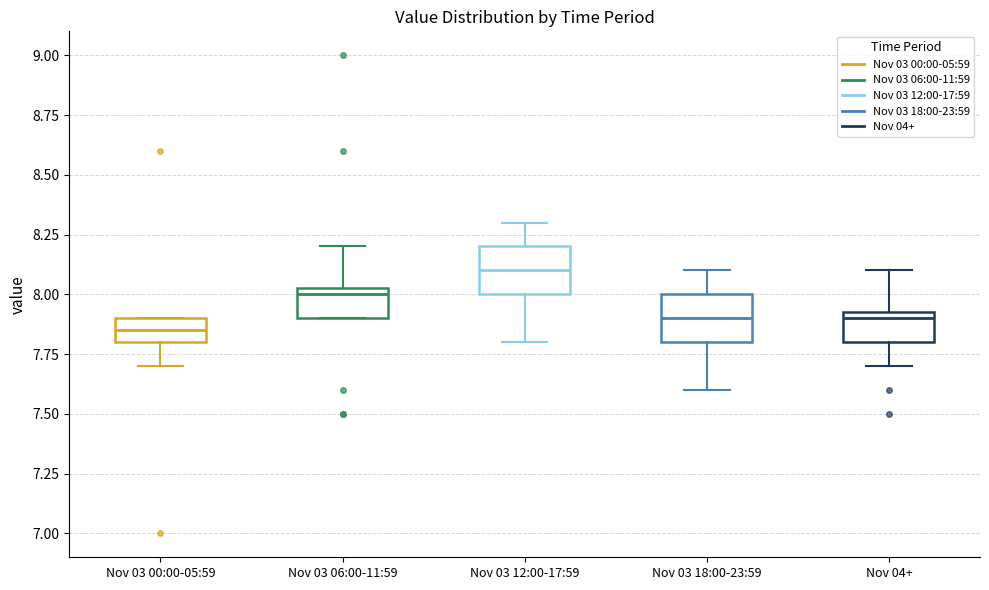

Where does the lower whisker of the box for Nov 04+ end on the y-axis? The values are not printed on the chart, so give them approximately, as read against the axis.

7.70